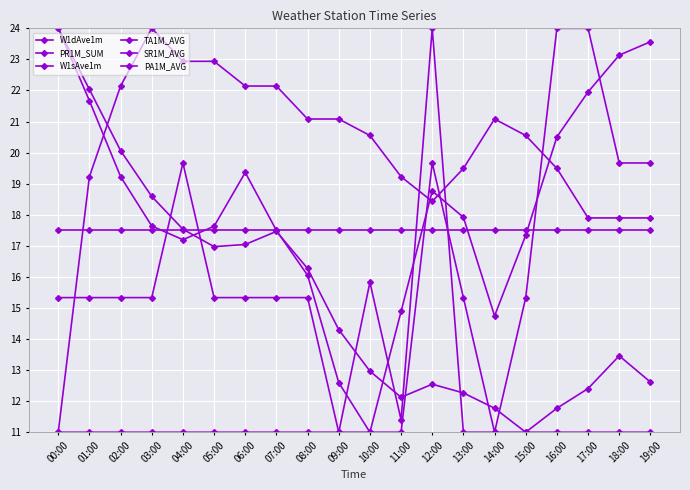

Count the number of data series in this chart.

6